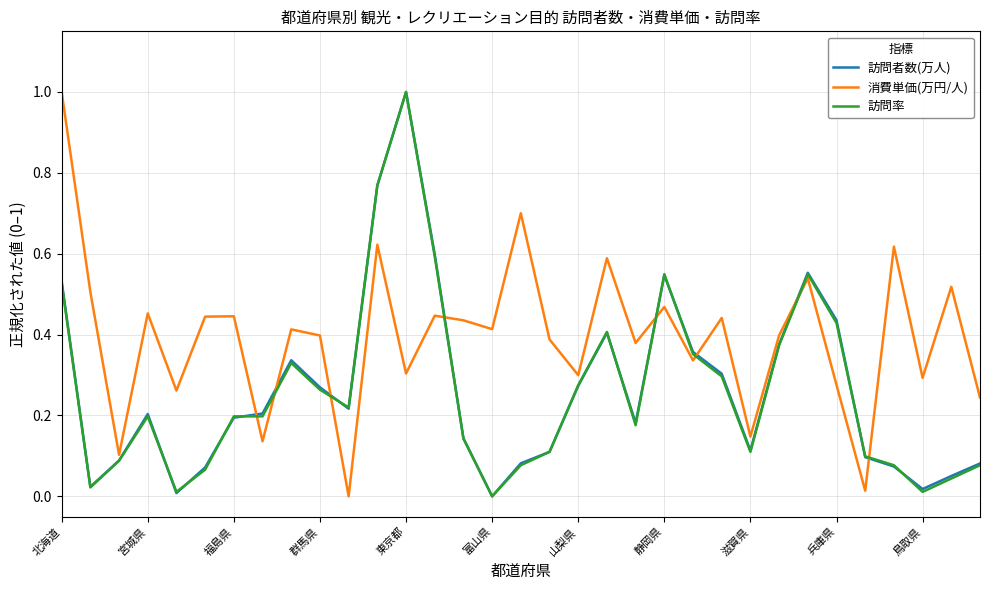

Which series has the largest total across all categories?

消費単価(万円/人)